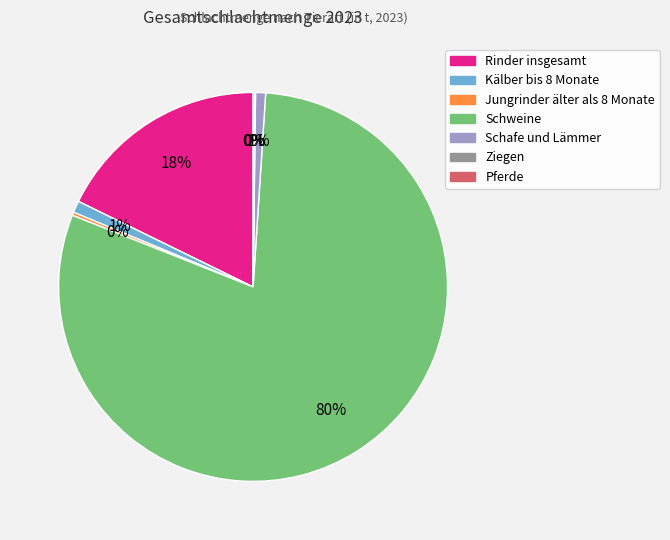

Is it true that Kälber bis 8 Monate is 13% of the pie?

False